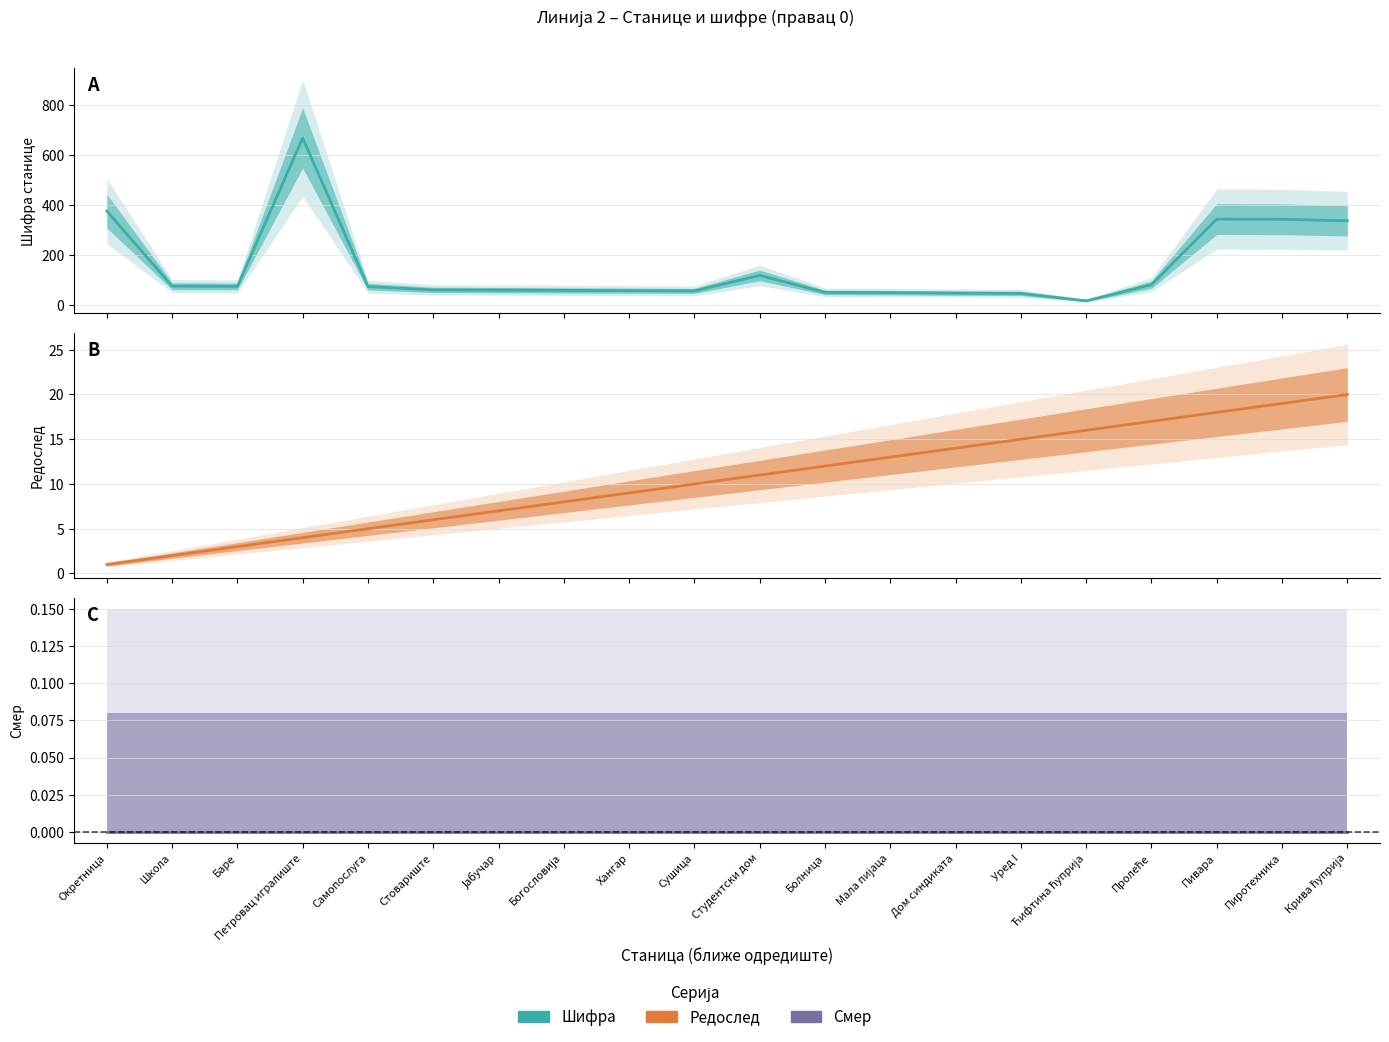

Reading left to right, what are all the values shown in this chart?

Шифра: 376	75	74	669	73	60	59	58	57	56	118	50	49	47	46	16	81	344	343	337
Редослед: 1	2	3	4	5	6	7	8	9	10	11	12	13	14	15	16	17	18	19	20
Смер: 0	0	0	0	0	0	0	0	0	0	0	0	0	0	0	0	0	0	0	0